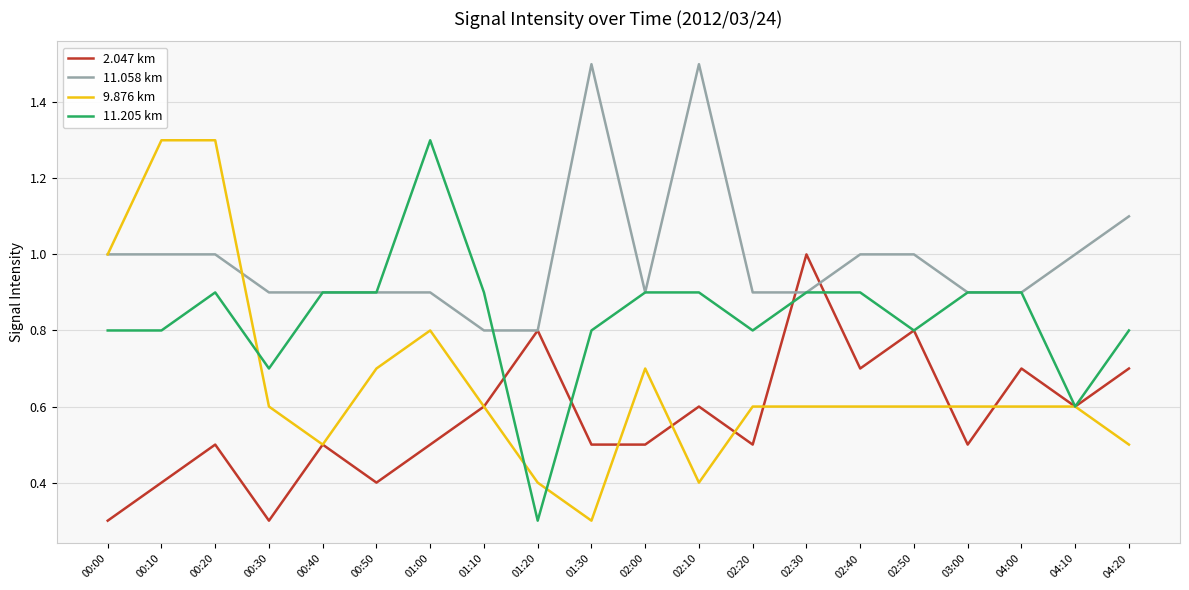

Reading left to right, transcribe all the data shown in this chart.

2.047 km: 0.3	0.4	0.5	0.3	0.5	0.4	0.5	0.6	0.8	0.5	0.5	0.6	0.5	1.0	0.7	0.8	0.5	0.7	0.6	0.7
11.058 km: 1.0	1.0	1.0	0.9	0.9	0.9	0.9	0.8	0.8	1.5	0.9	1.5	0.9	0.9	1.0	1.0	0.9	0.9	1.0	1.1
9.876 km: 1.0	1.3	1.3	0.6	0.5	0.7	0.8	0.6	0.4	0.3	0.7	0.4	0.6	0.6	0.6	0.6	0.6	0.6	0.6	0.5
11.205 km: 0.8	0.8	0.9	0.7	0.9	0.9	1.3	0.9	0.3	0.8	0.9	0.9	0.8	0.9	0.9	0.8	0.9	0.9	0.6	0.8